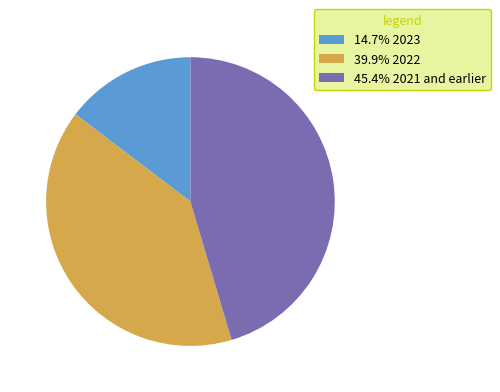

Count the number of slices in the pie.

3